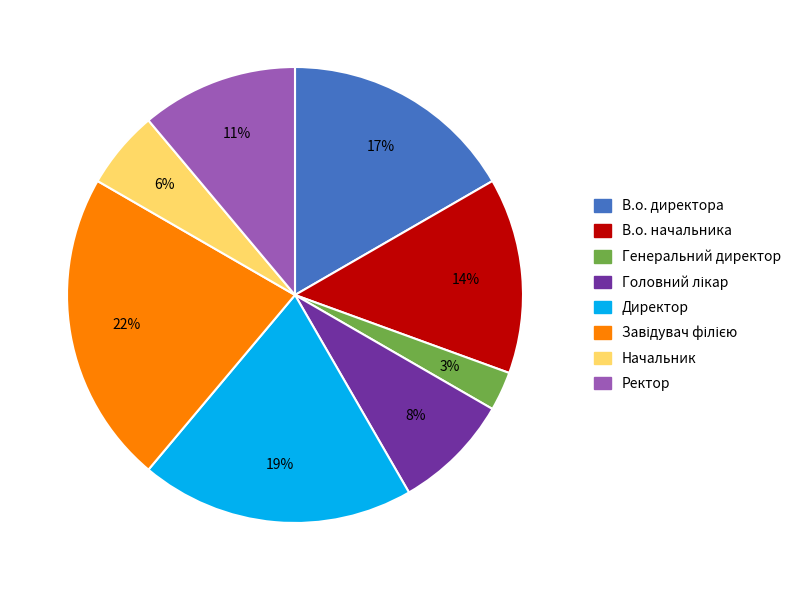

Is it true that Генеральний директор is 17% of the pie?

False